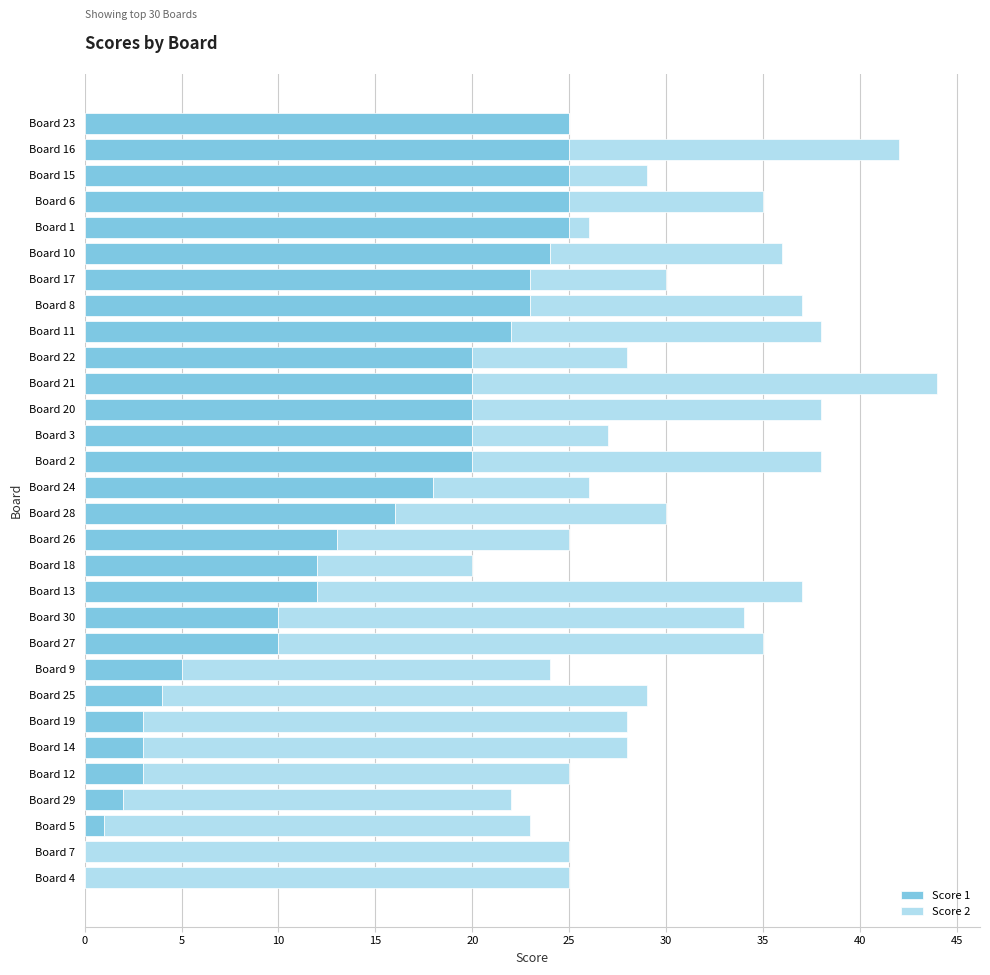

At which category is the sum across all series the highest?

Board 21